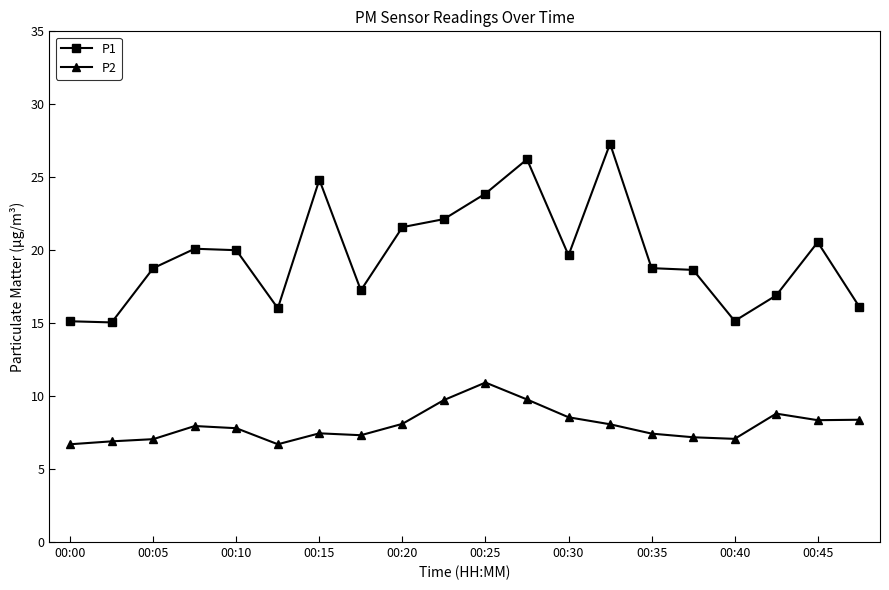

What is the difference between the second highest and second lowest values in the P2 series?

3.1